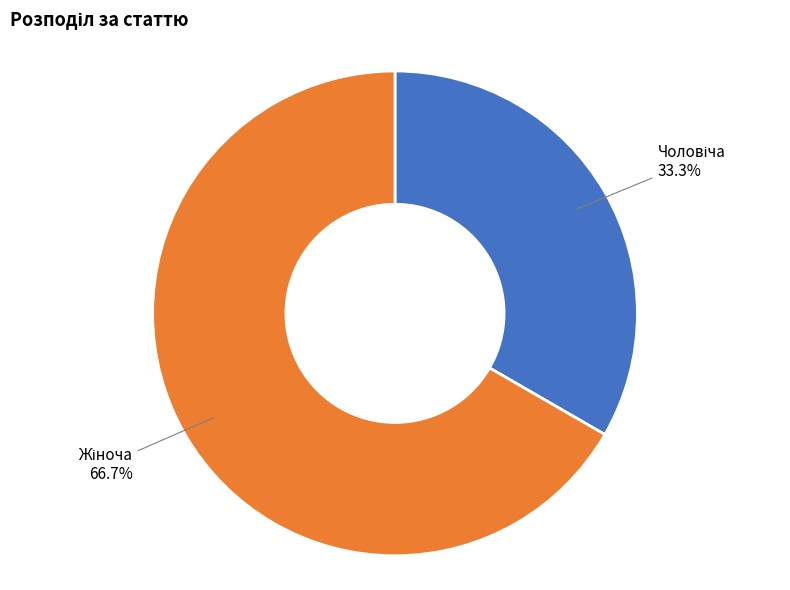

How many slices are in this pie chart?

2